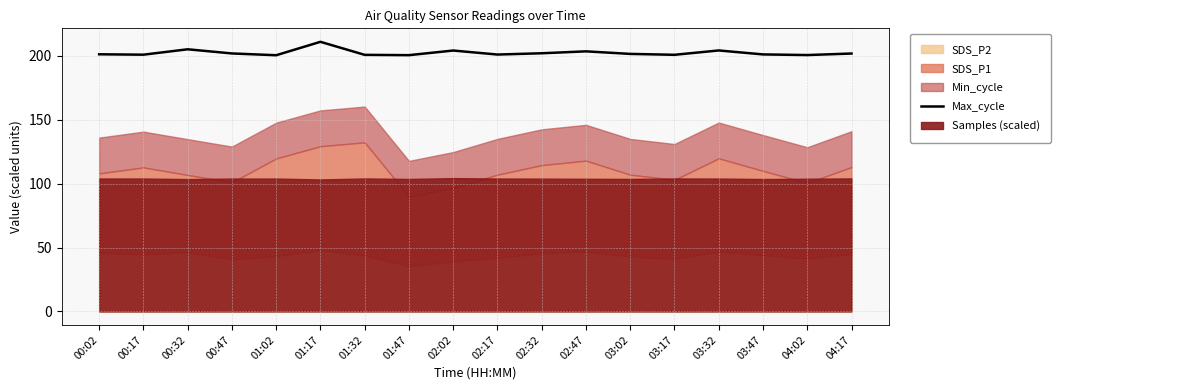

Rank the categories by value from lowest to highest.

01:02, 01:47, 04:02, 01:32, 03:17, 00:17, 02:17, 03:47, 00:02, 03:02, 04:17, 00:47, 02:32, 02:47, 02:02, 03:32, 00:32, 01:17